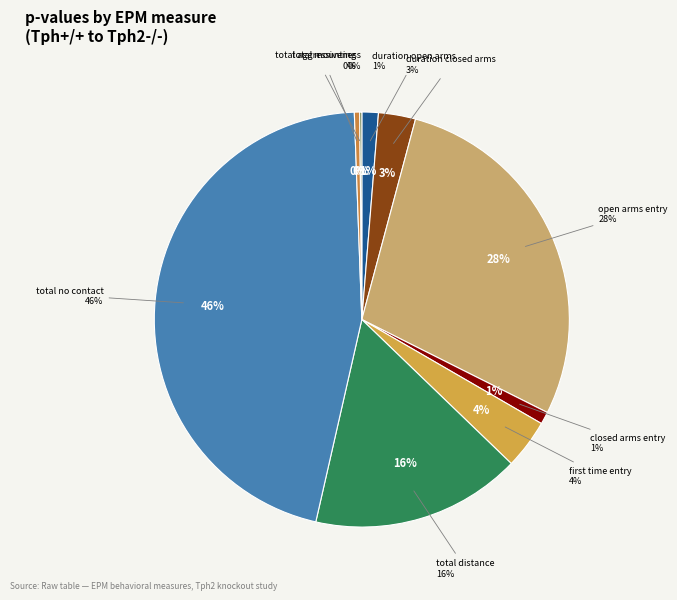

Is the sum of total no contact and duration closed arms greater than half?

No